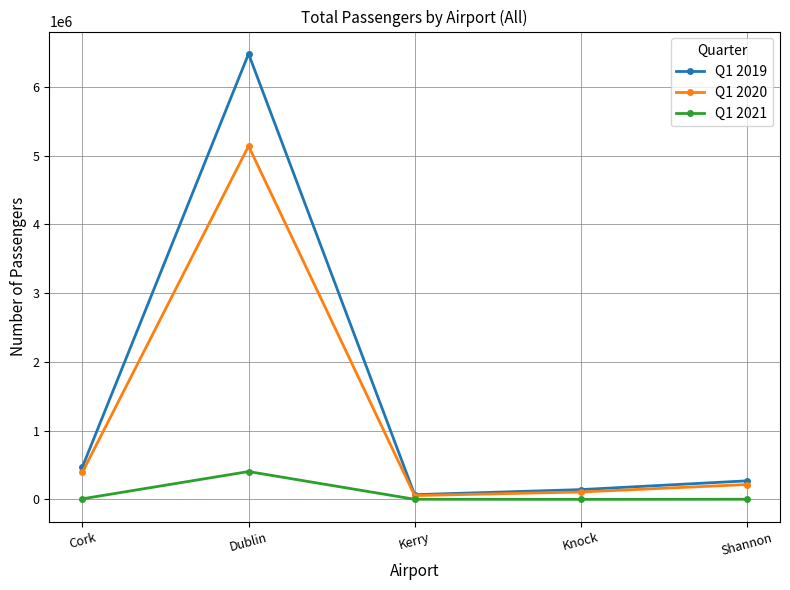

Between Dublin and Knock, which series saw the biggest shift?

Q1 2019